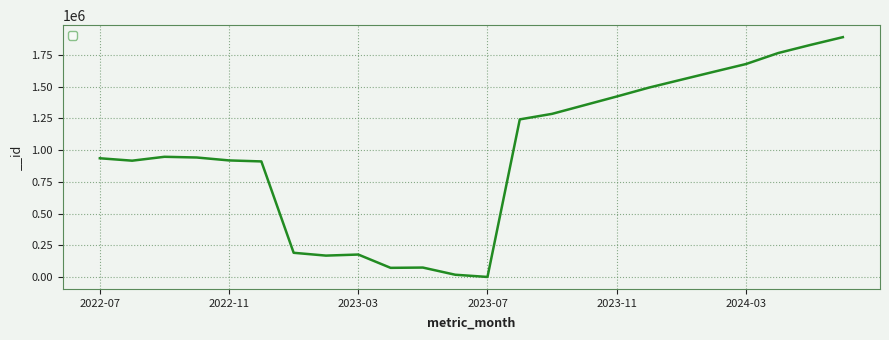

What is the greatest value displayed?

1889886